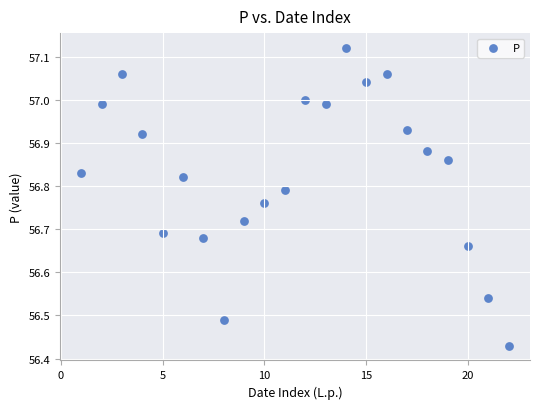

What is the range of X values (max minus min)?

21.0